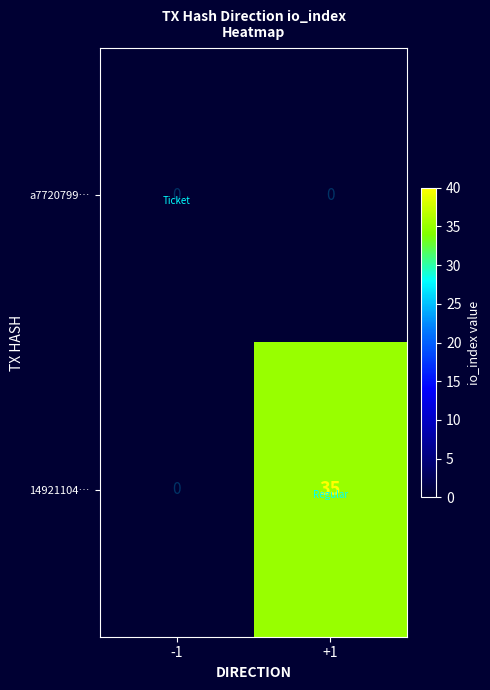

Which category has the highest value in the 14921104… series?

+1